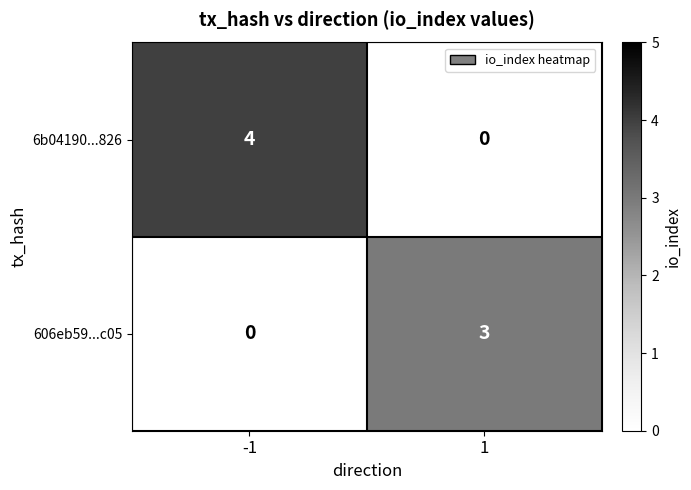

Which label corresponds to the largest value in the chart?

-1